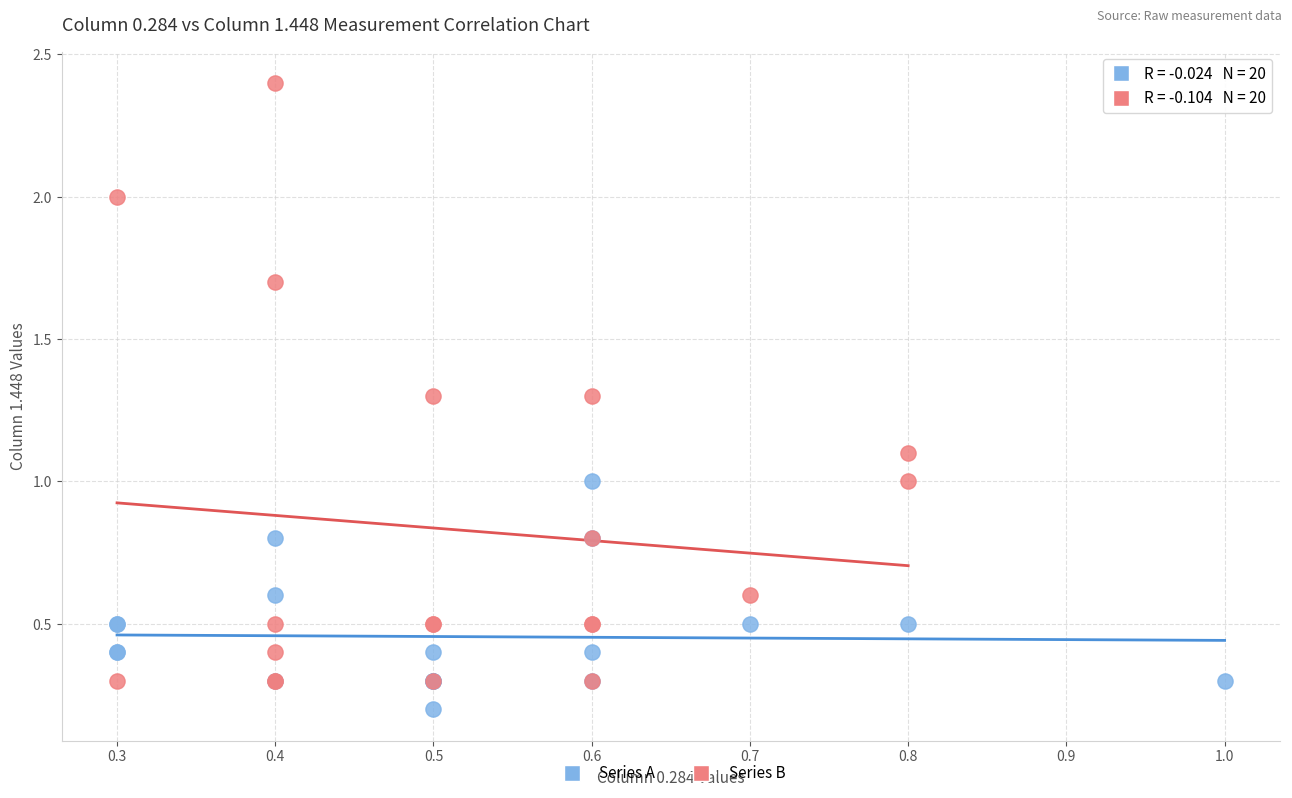

Which series contains the lowest Y value?

Series A